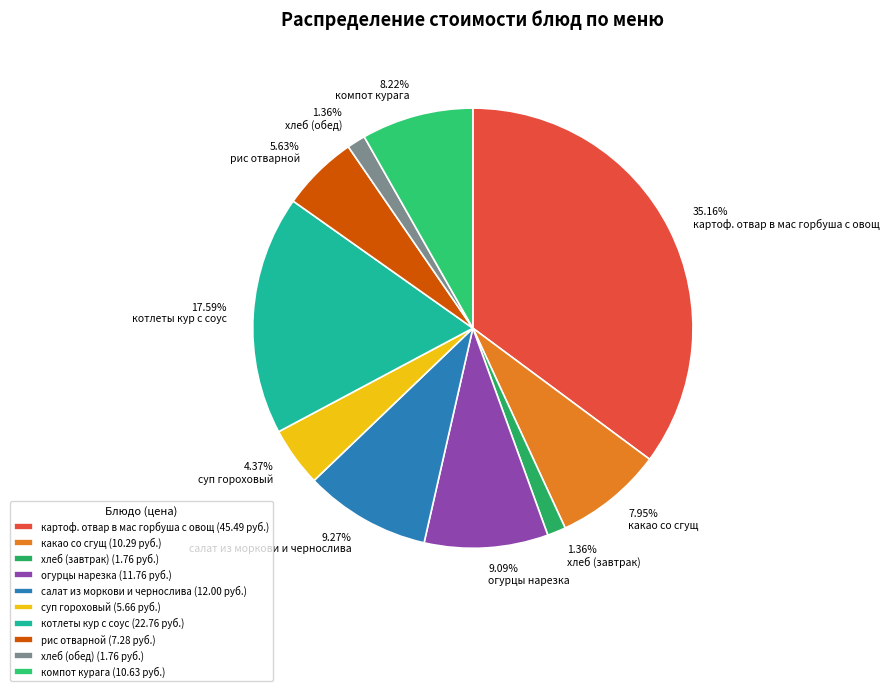

Combined, do салат из моркови и чернослива and какао со сгущ account for over 50%?

No